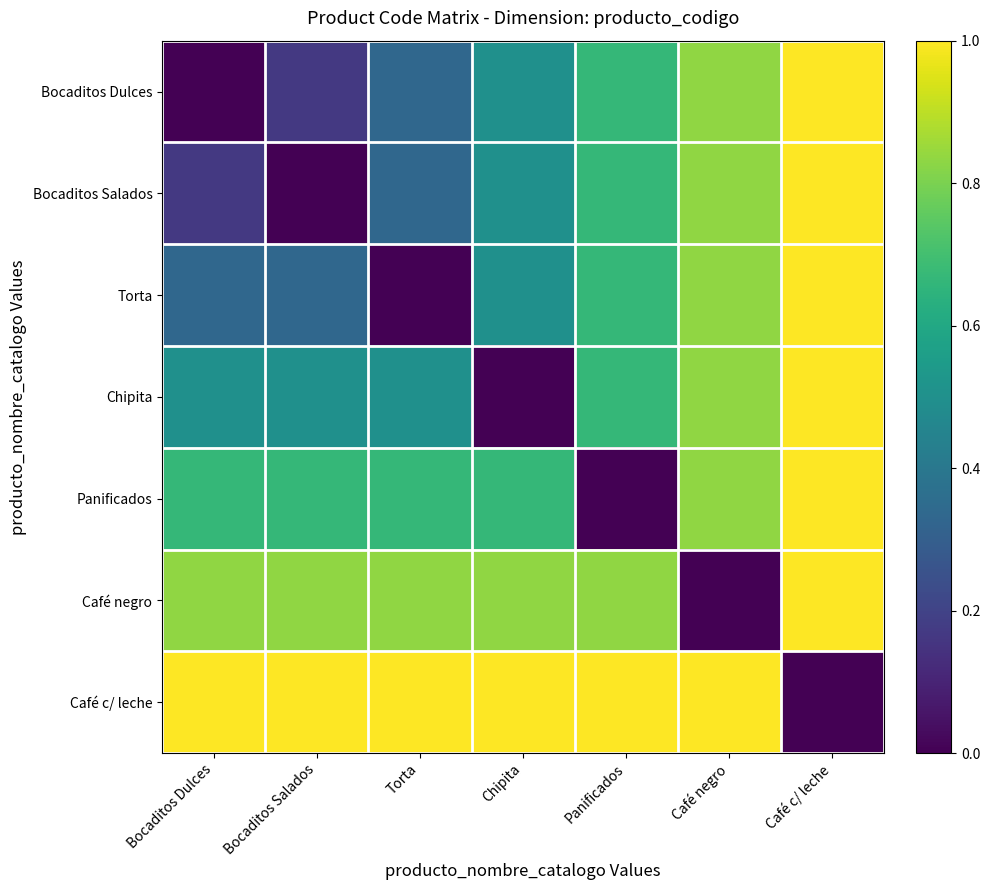

Which has a higher value, Bocaditos Dulces or Chipita?

Chipita